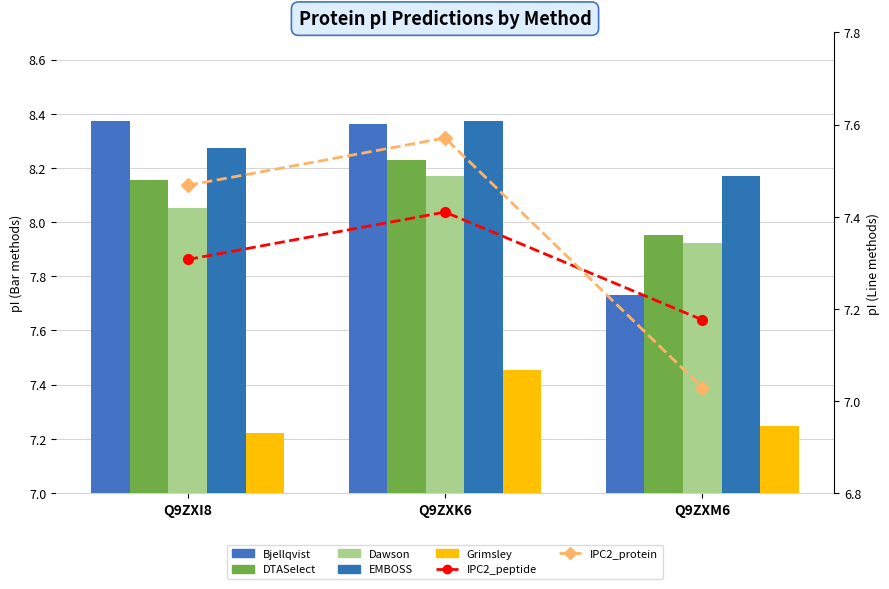

How many groups of bars are there?

3